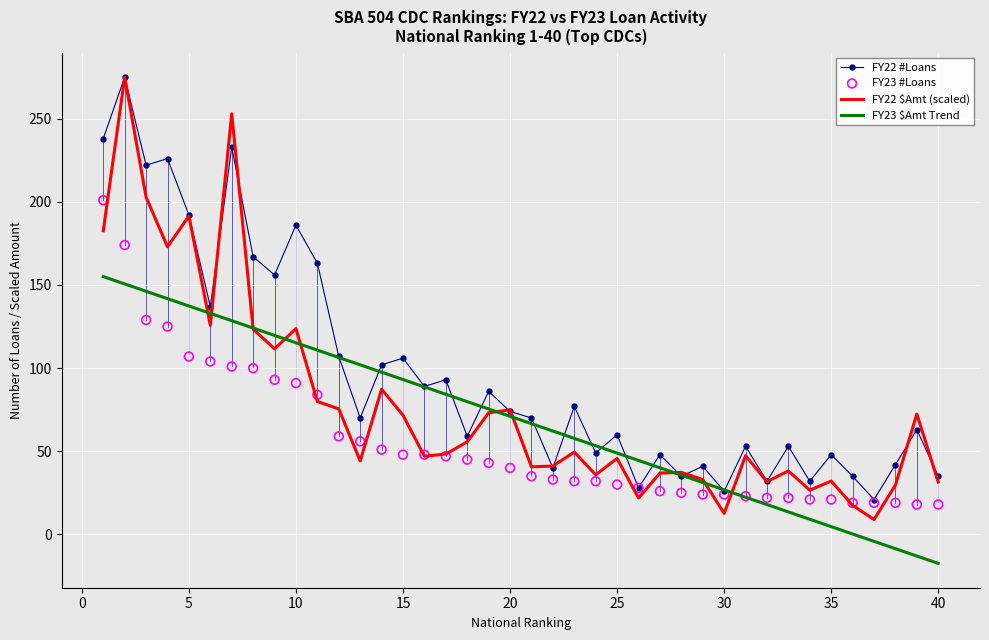

What are all the series names shown in the legend?

FY22 #Loans, FY22 $Amt (scaled), FY23 $Amt Trend, FY23 #Loans